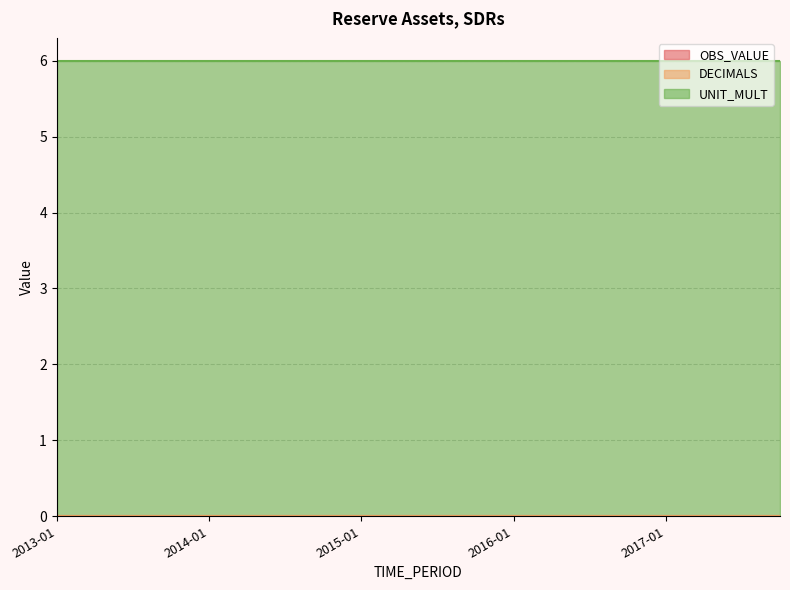

True or false: UNIT_MULT has a value of 4 at 2014-04.

False